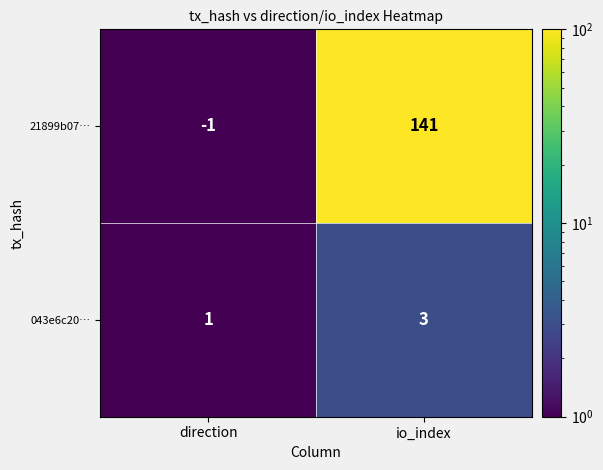

The value of 21899b07… at direction is 0. True or false?

False